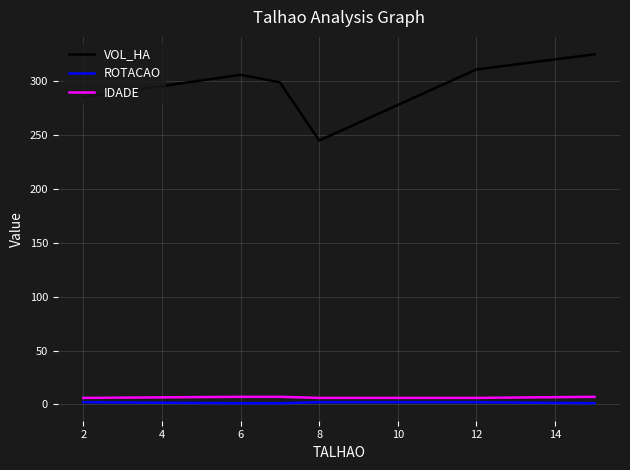

Which series has the largest range (max minus min)?

VOL_HA